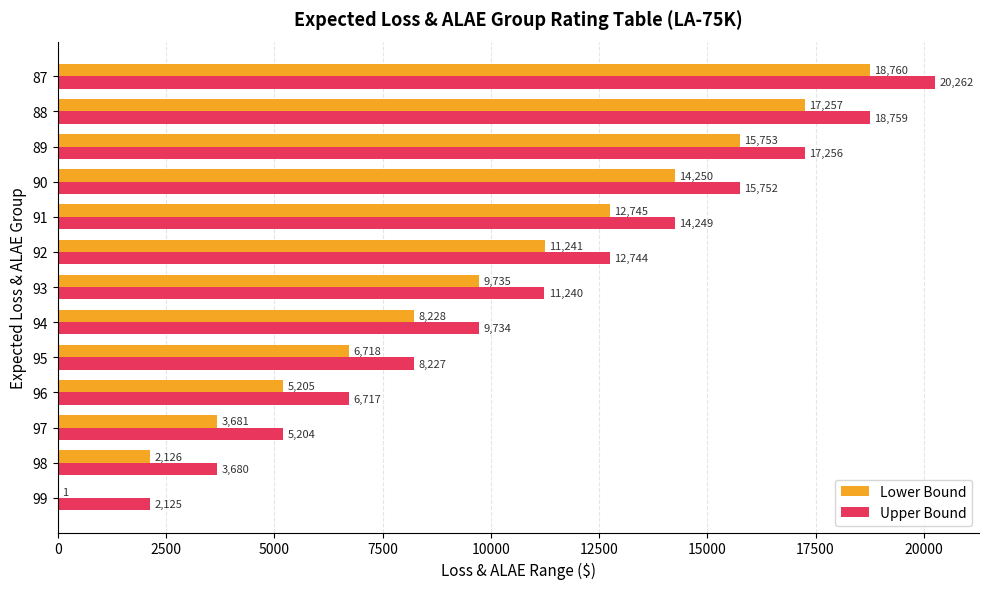

True or false: Upper Bound has a value of 6717 at 96.

True